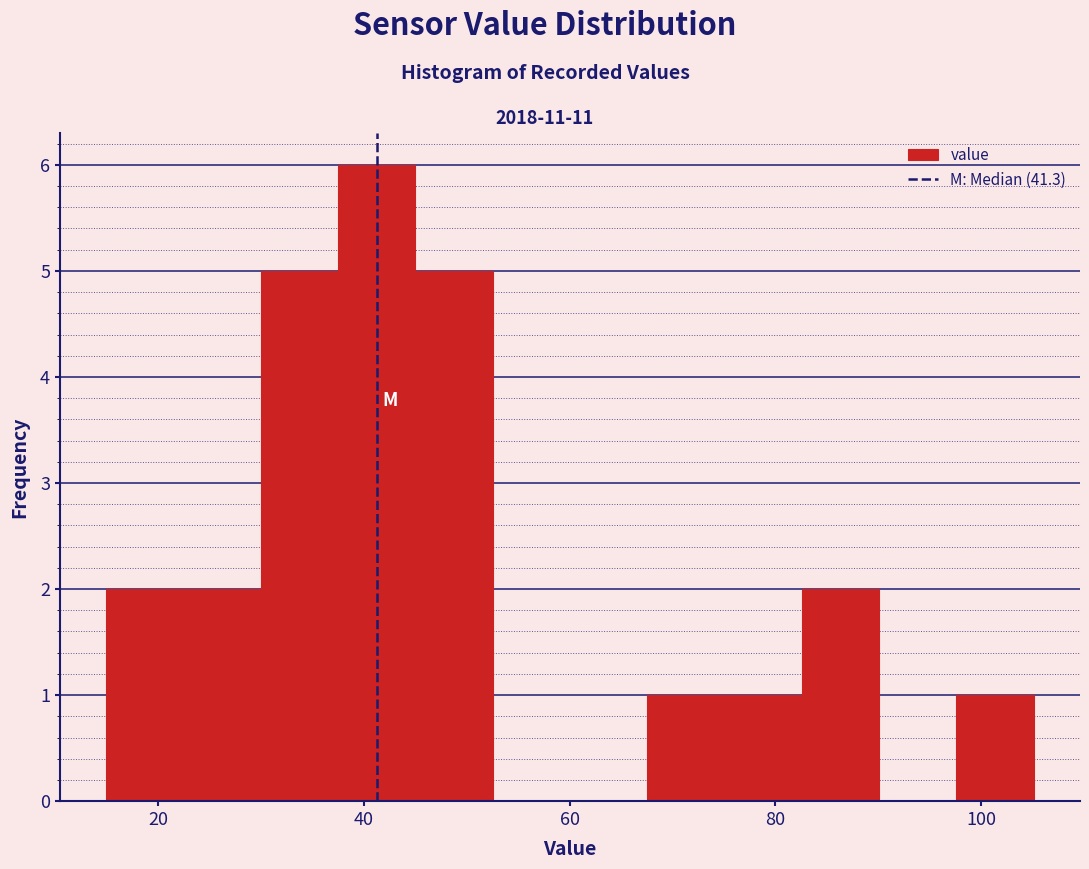

Read against the x-axis, roughly where is the centre of the tallest bar?

42